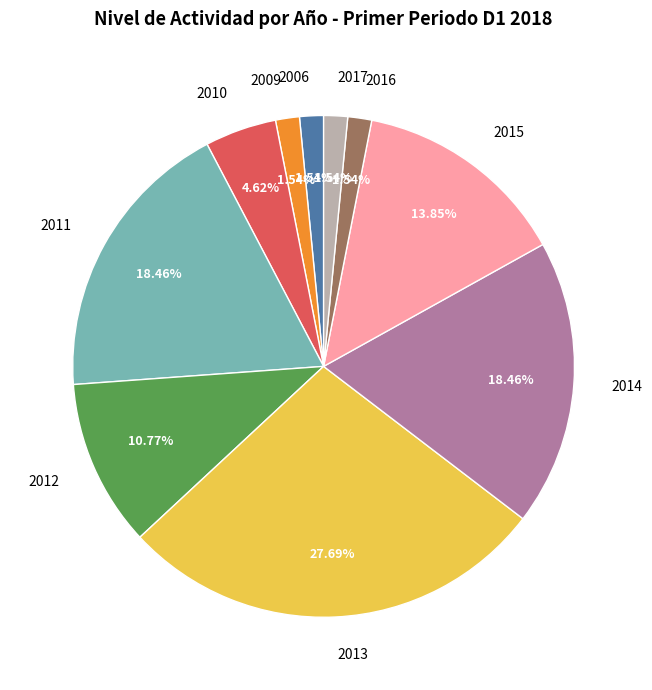

Is it true that 2011 is 4% of the pie?

False